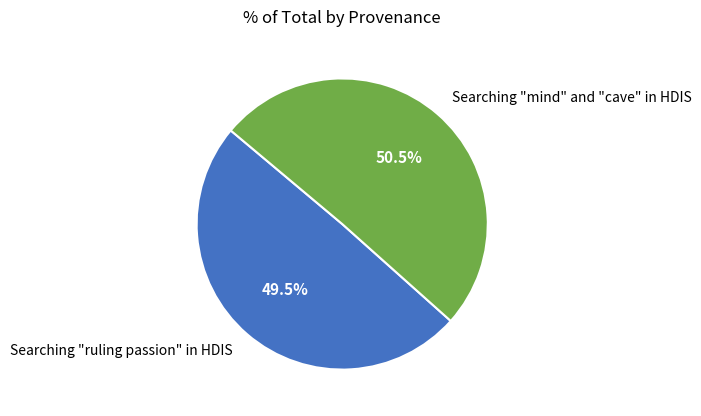

Which slice is the largest?

Searching "mind" and "cave" in HDIS